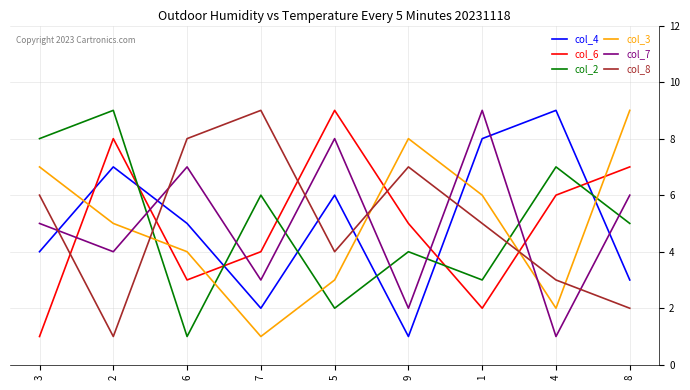

Which series changed the most between 3 and 2?

col_6